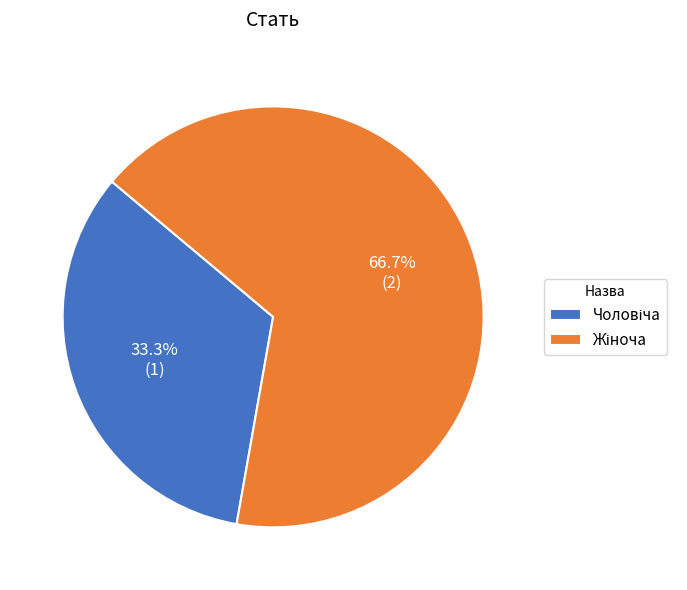

Count the number of slices in the pie.

2